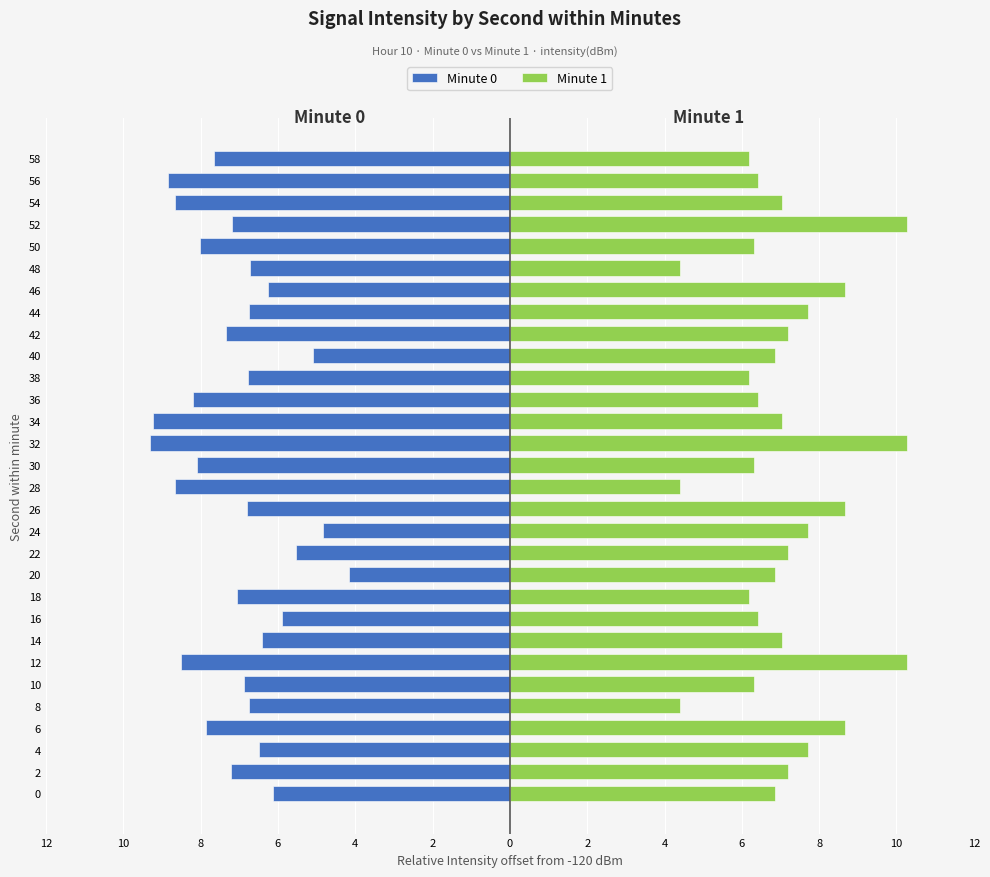

At how many categories does at least one series exceed -2?

30